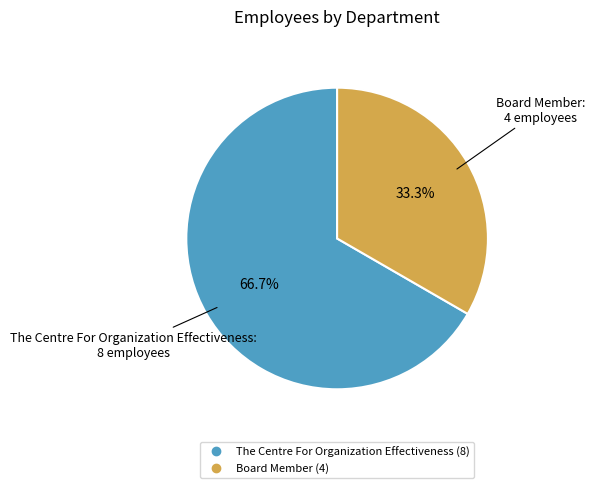

How many segments does this pie chart have?

2